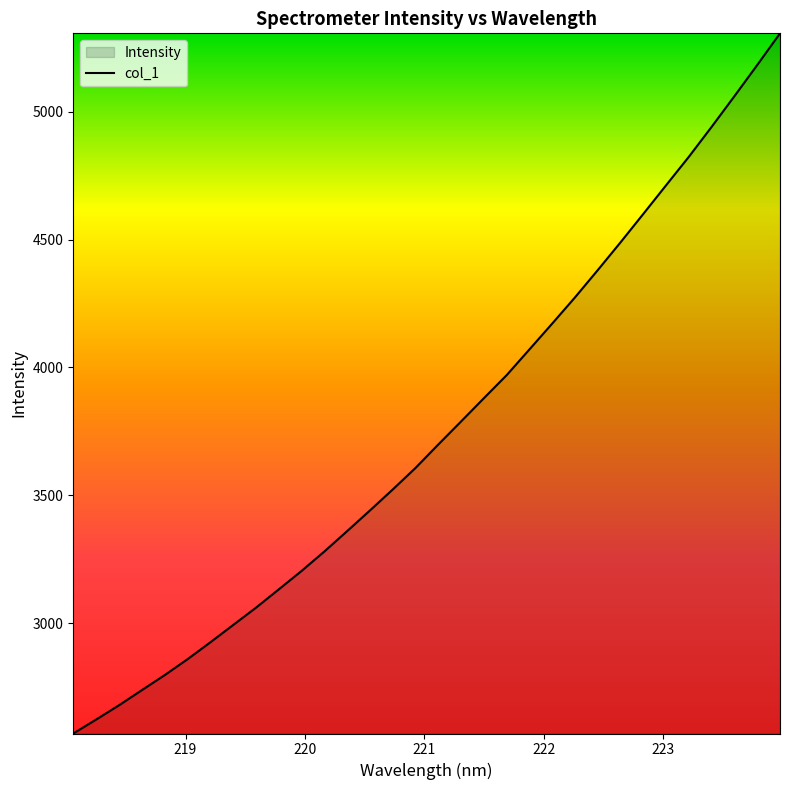

True or false: there are more than 1 points higher than both neighbors.

False